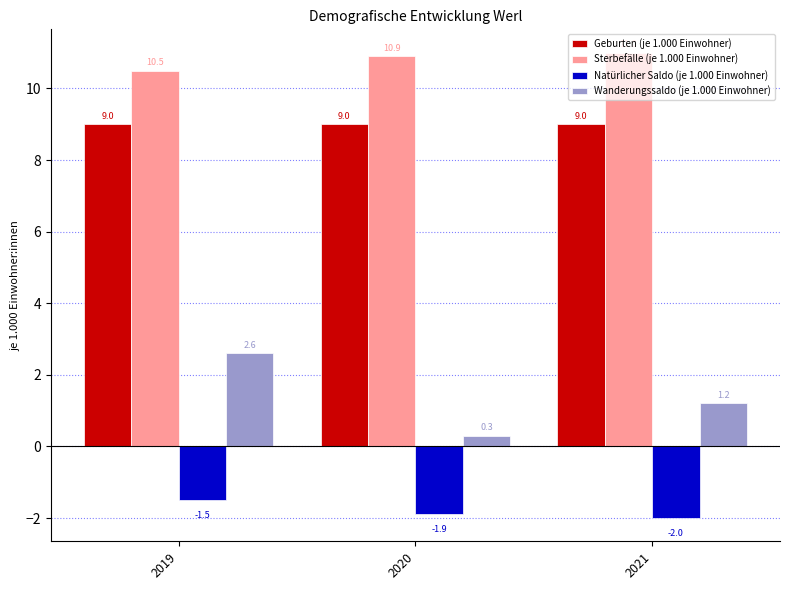

Which series changed the most between 2019 and 2021?

Wanderungssaldo (je 1.000 Einwohner)